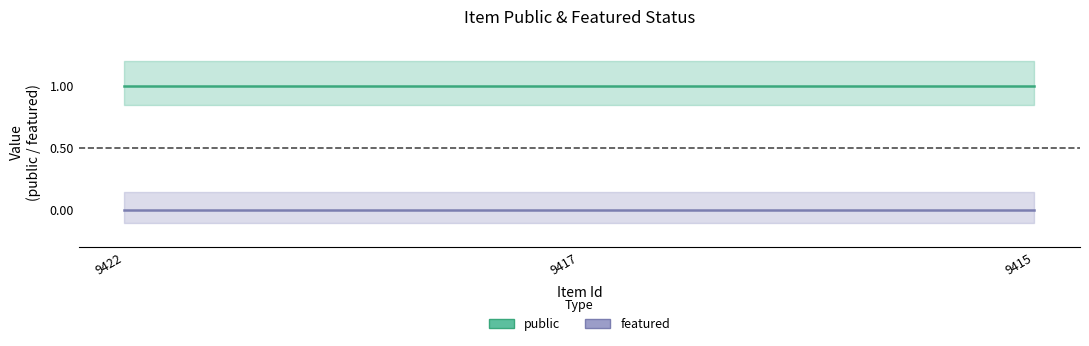

What is the maximum value for public?

1